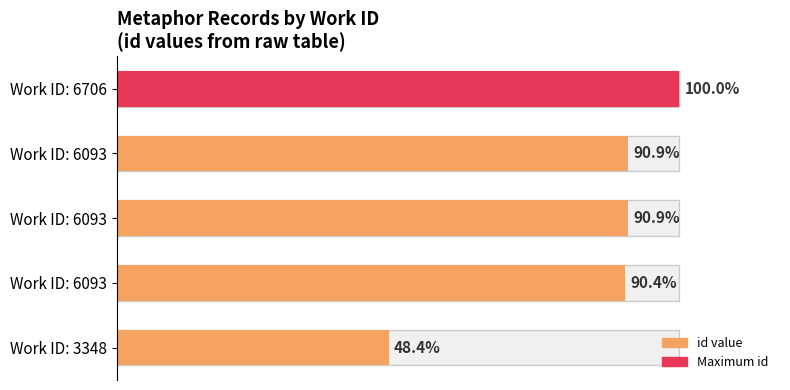

Are the bars grouped side by side (vs. stacked)?

No